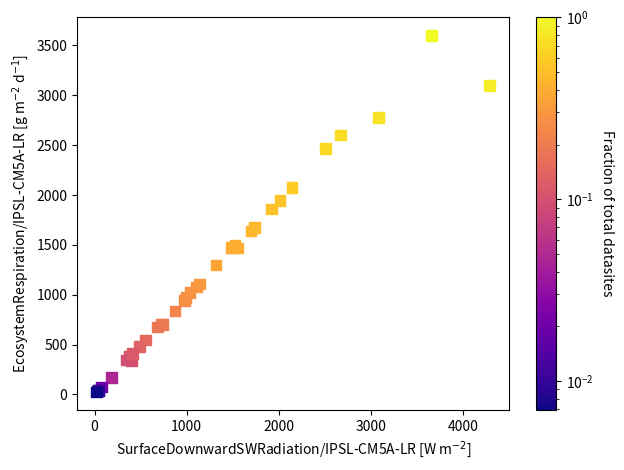

What Y value in the scatter plot is closest to 1813?

1859